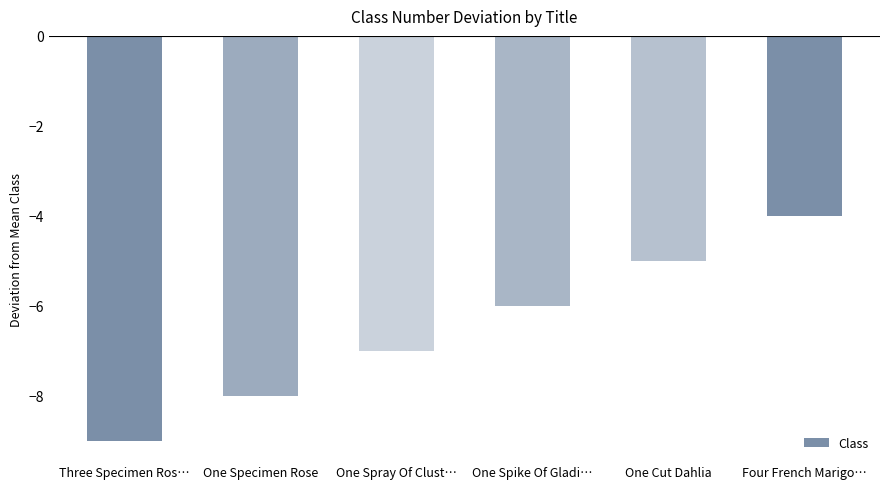

What is the label of the 3rd bar from the left?

One Spray Of Clust…